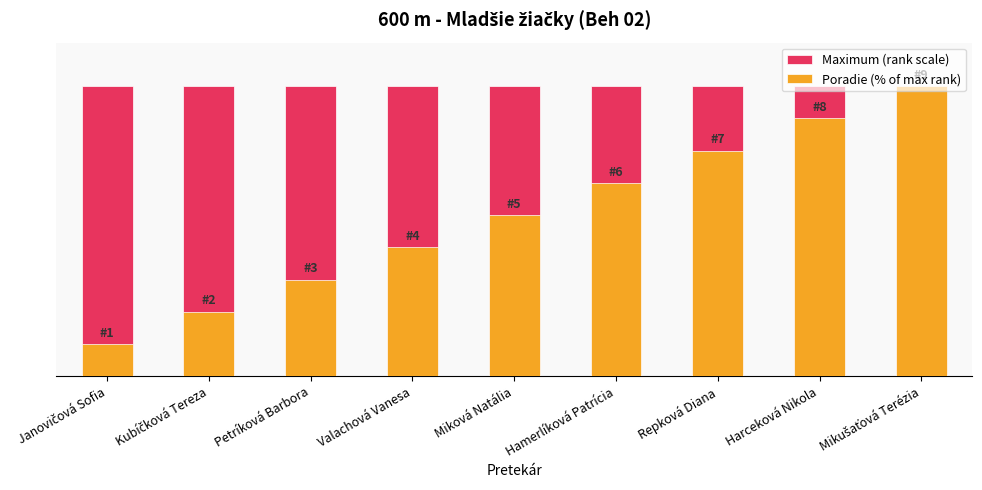

The value of Poradie (% of max rank) at Janovičová Sofia is 11.1. True or false?

True